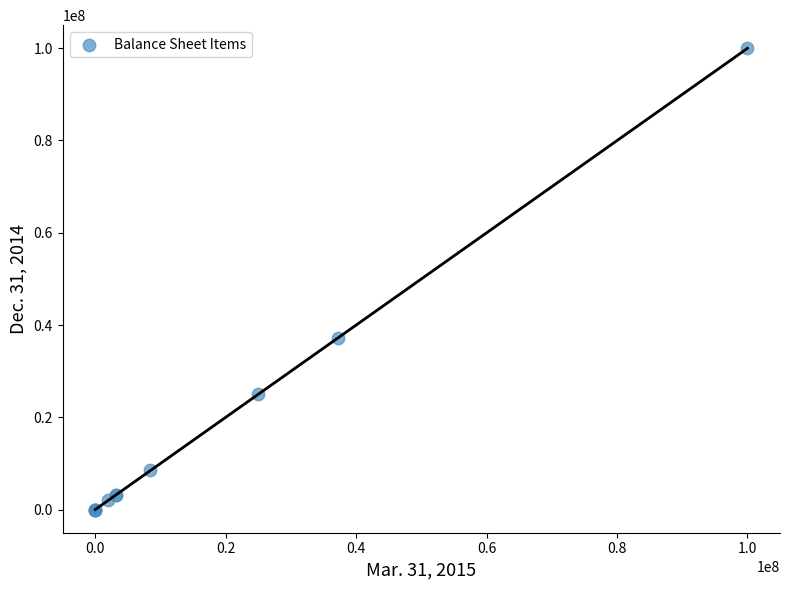

What Y value in the scatter plot is closest to 50000000?

37085489.0